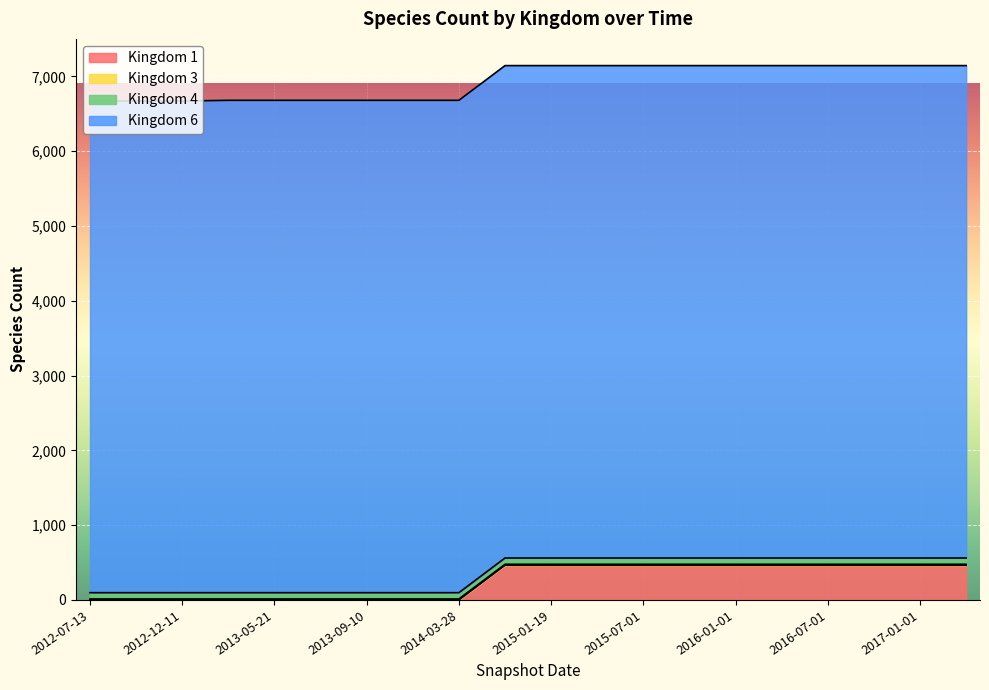

How many categories are shown in the chart?

20